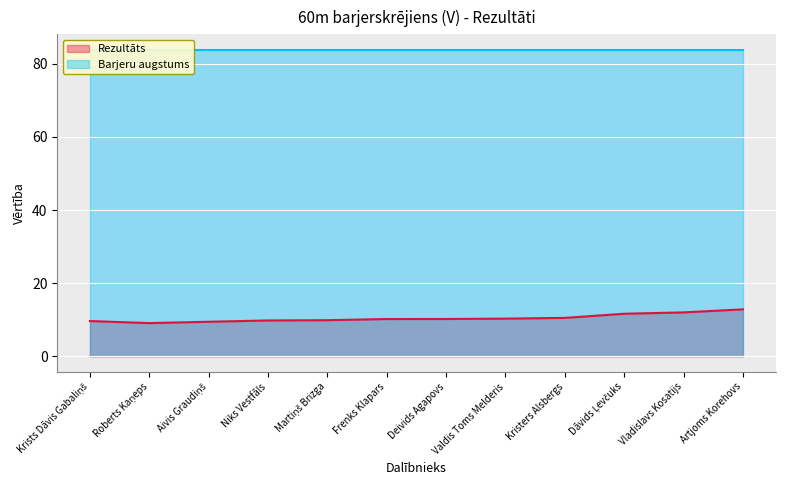

True or false: there are more than 2 points higher than both neighbors.

False